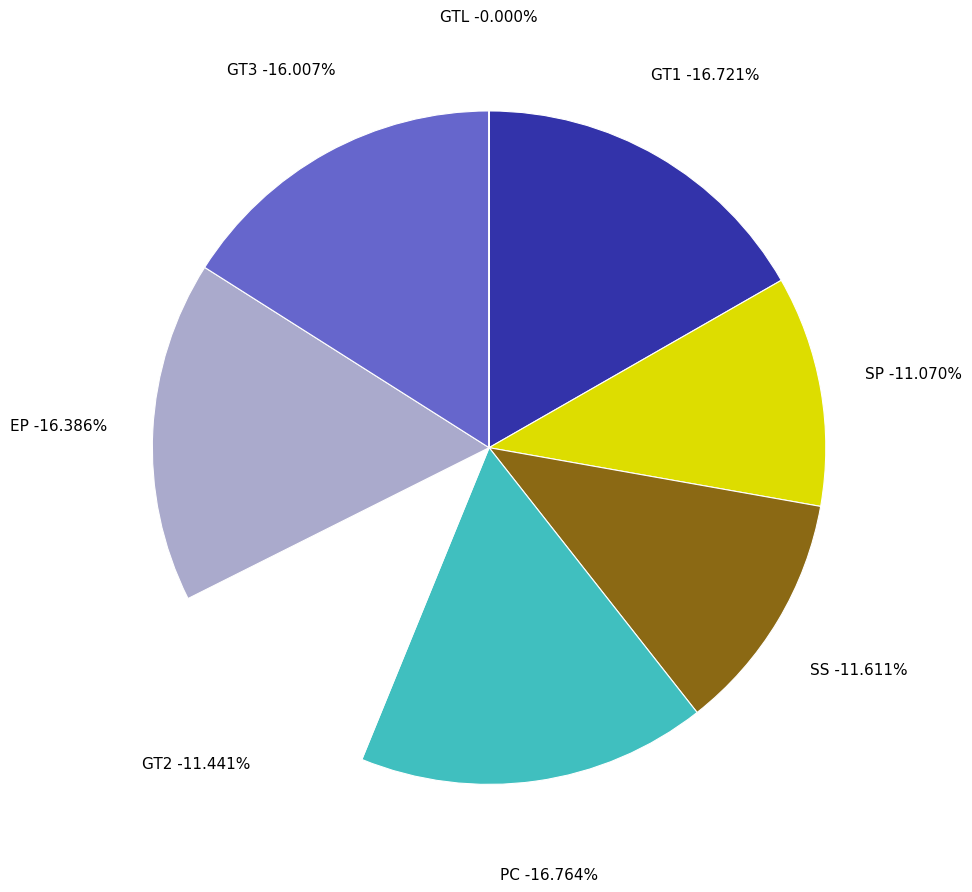

What is the ratio of the value at GT1 to the value at GT2?

1.5